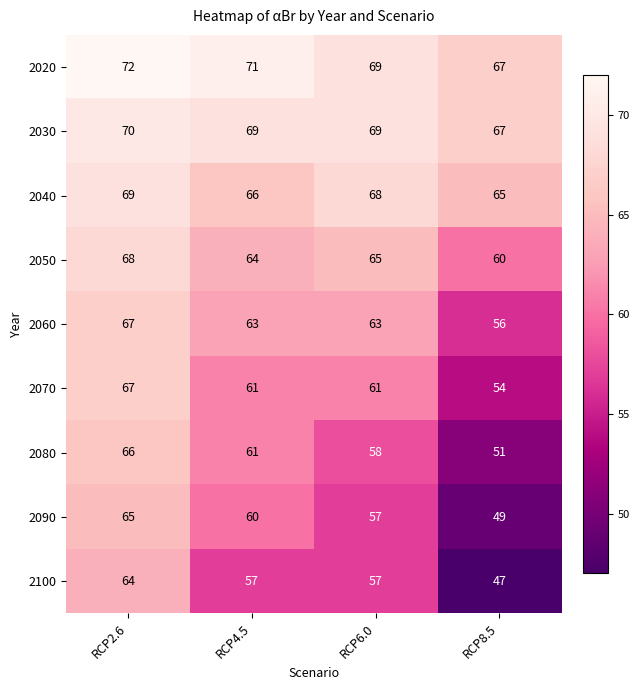

Which series has the largest range (max minus min)?

2100